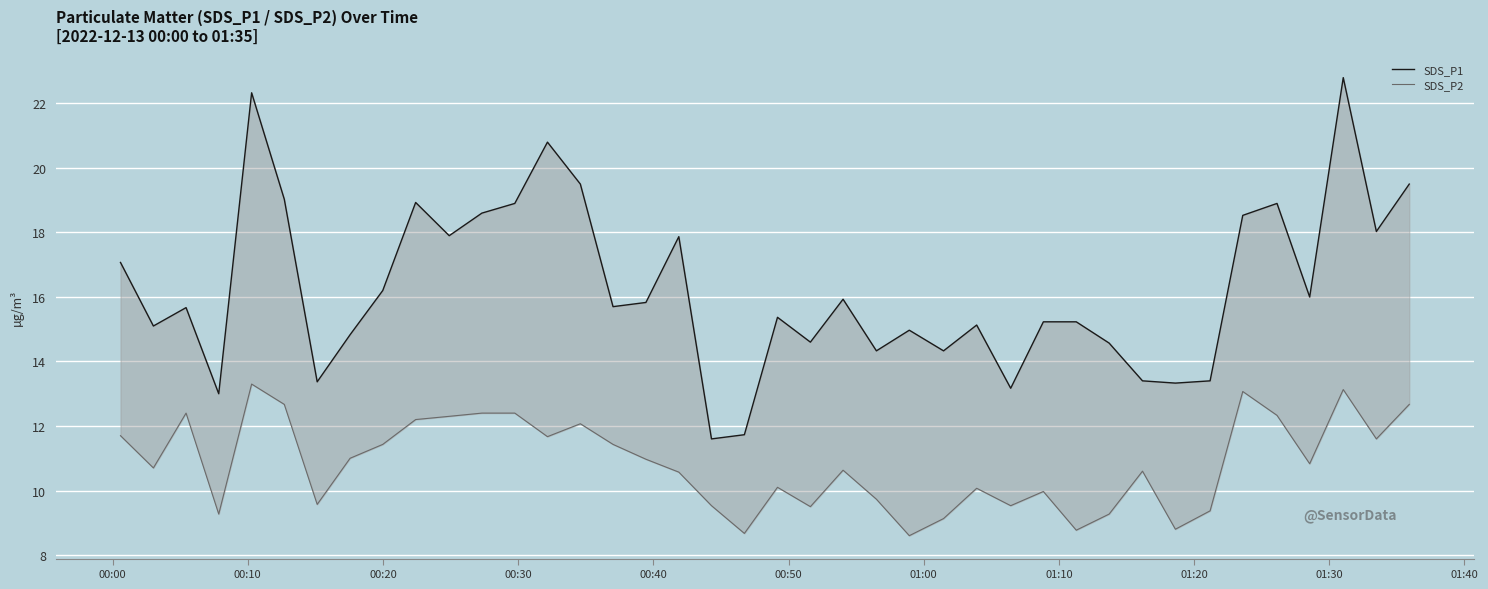

The value of SDS_P1 at 27 is 4.9. True or false?

False